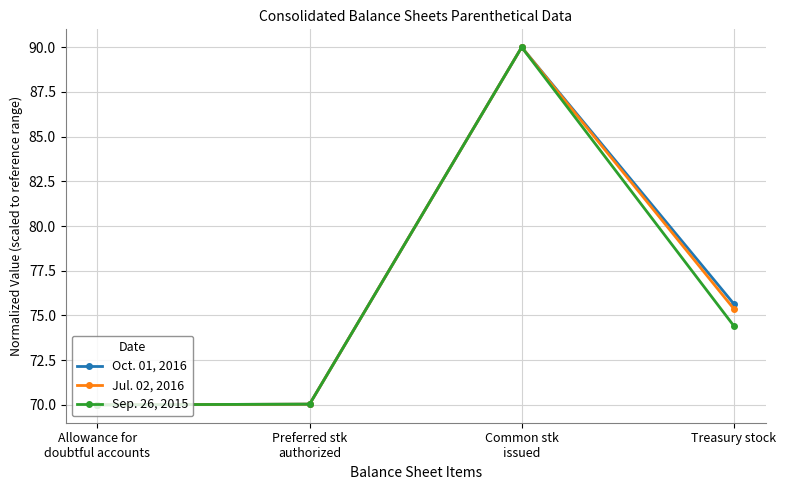

What is the label of the 1st point from the left?

Allowance for
doubtful accounts